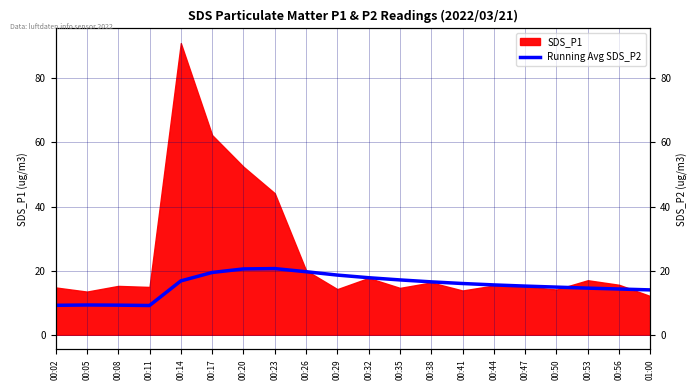

How many values exceed 15?

12